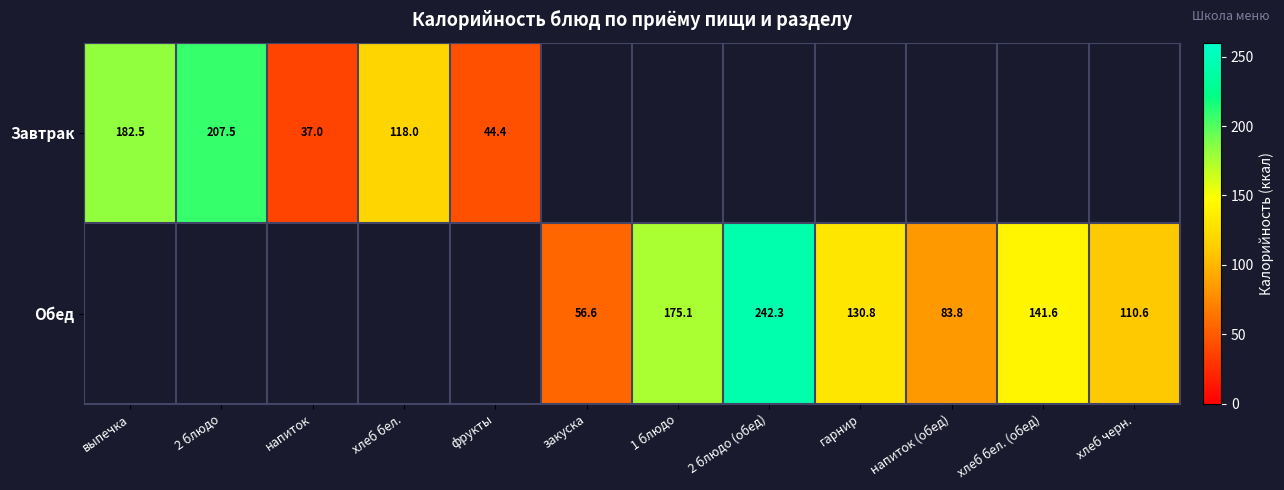

Count the number of categories in the chart.

12